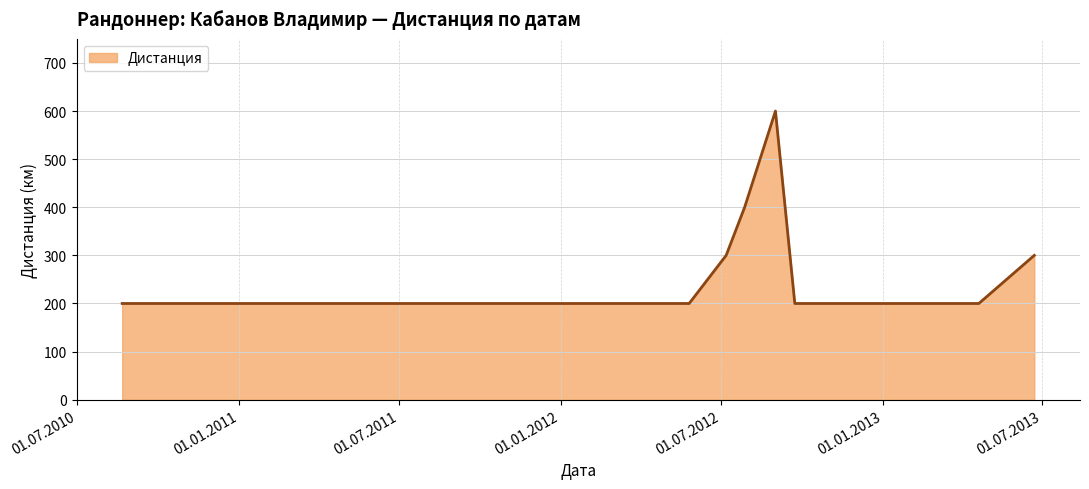

How many lines are shown in the chart?

1